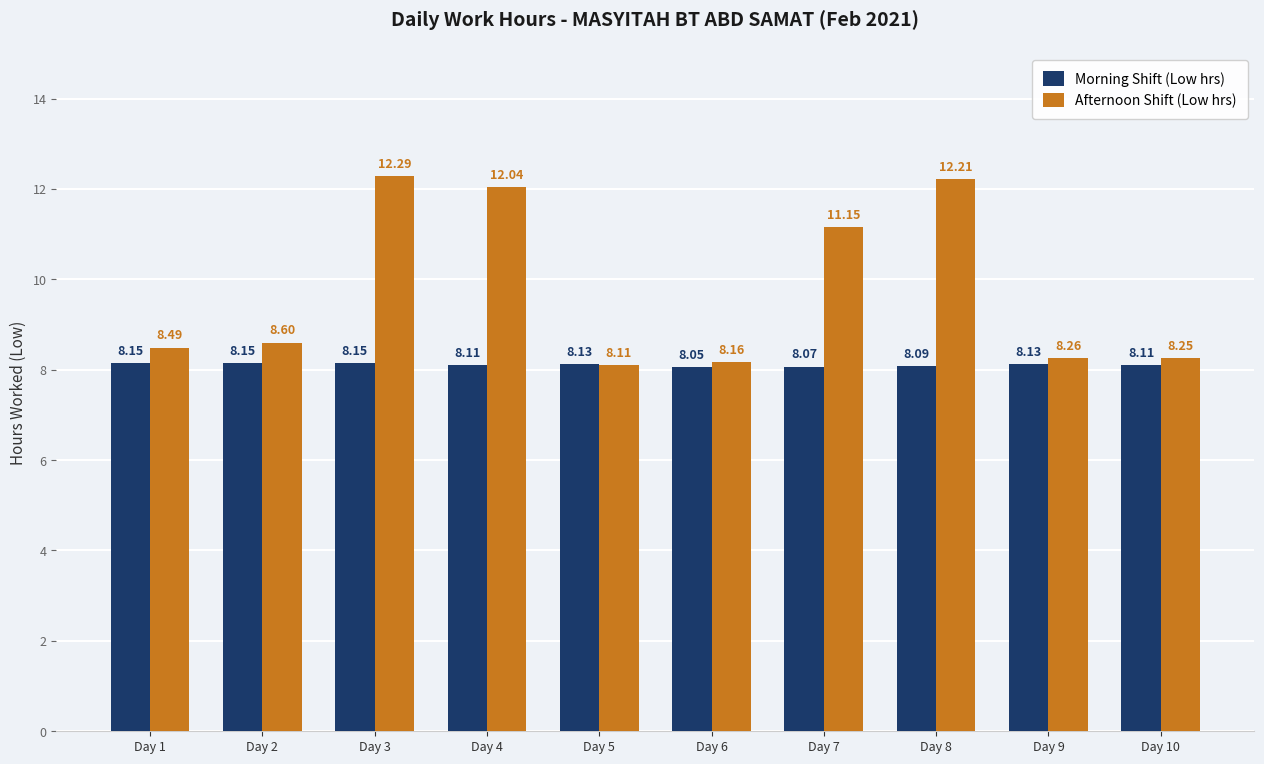

What is the average value of the Afternoon Shift (Low hrs) series?

9.8